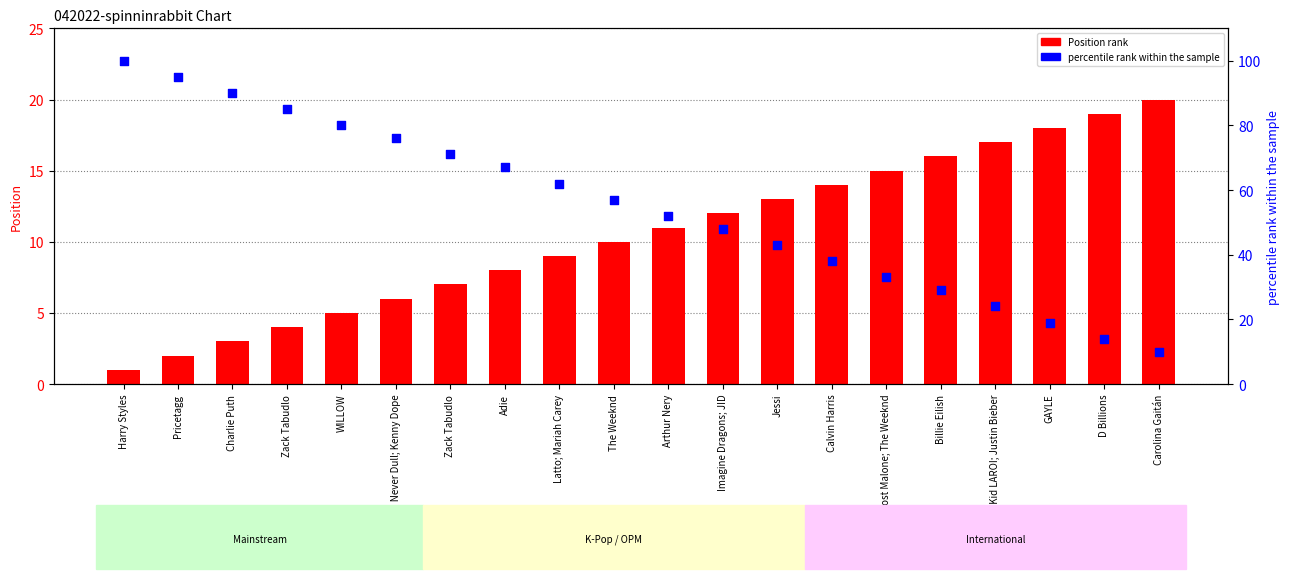

Which series has the largest total across all categories?

percentile rank within the sample